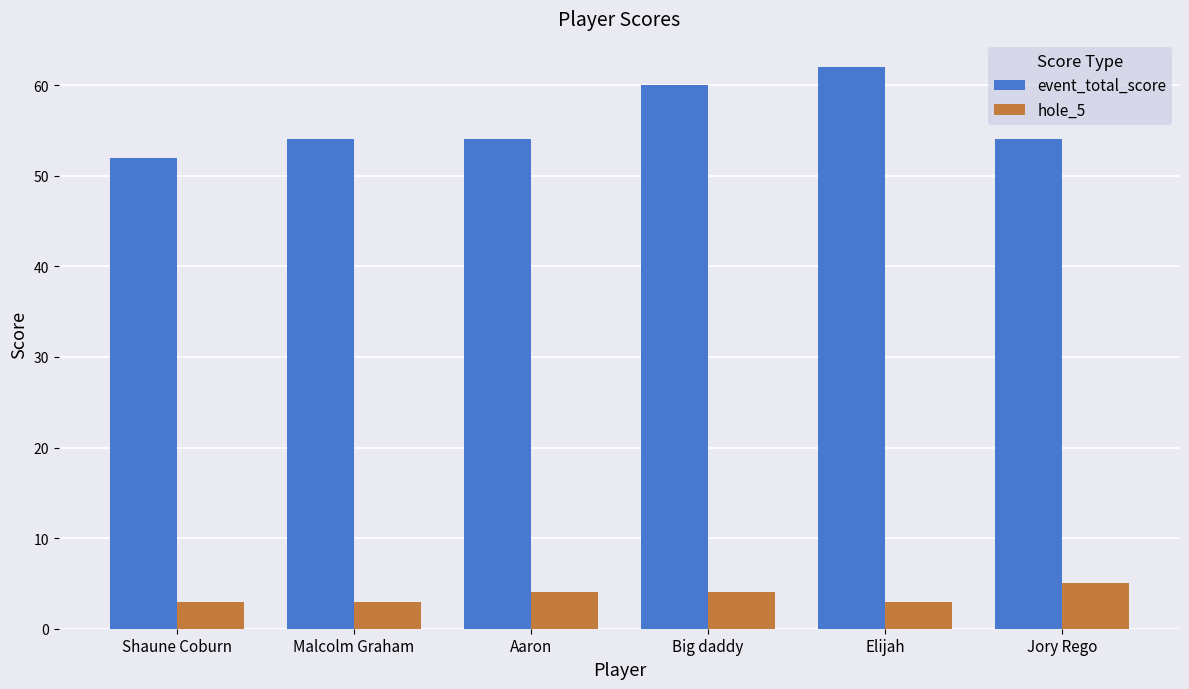

Which series has the widest spread of values?

event_total_score